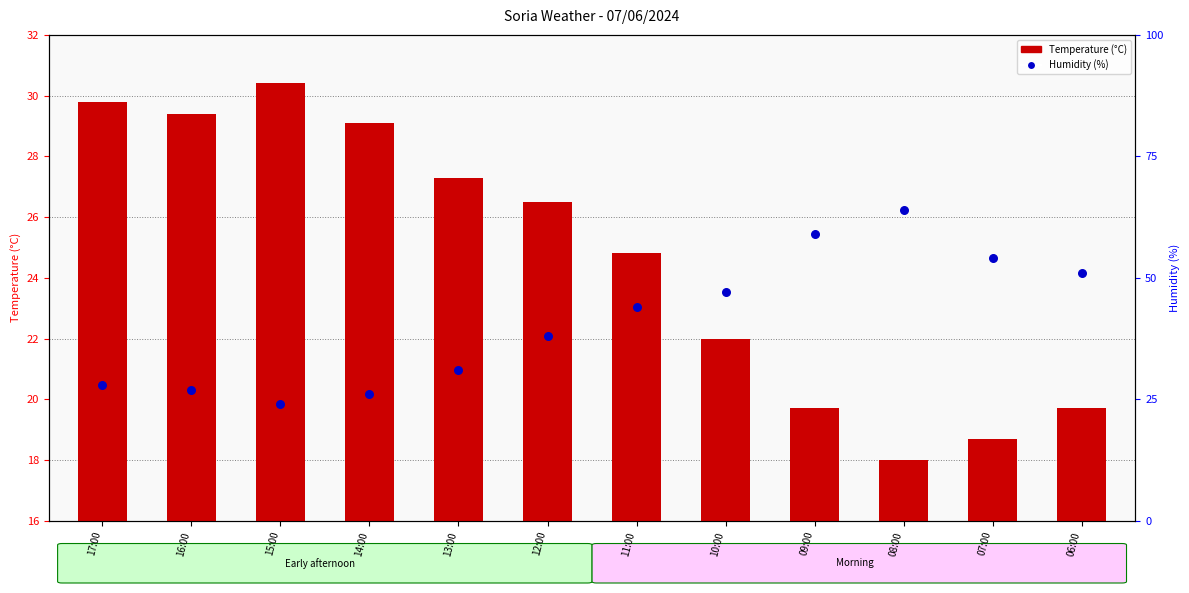

Which series contains the lowest Y value?

Temperature (C)